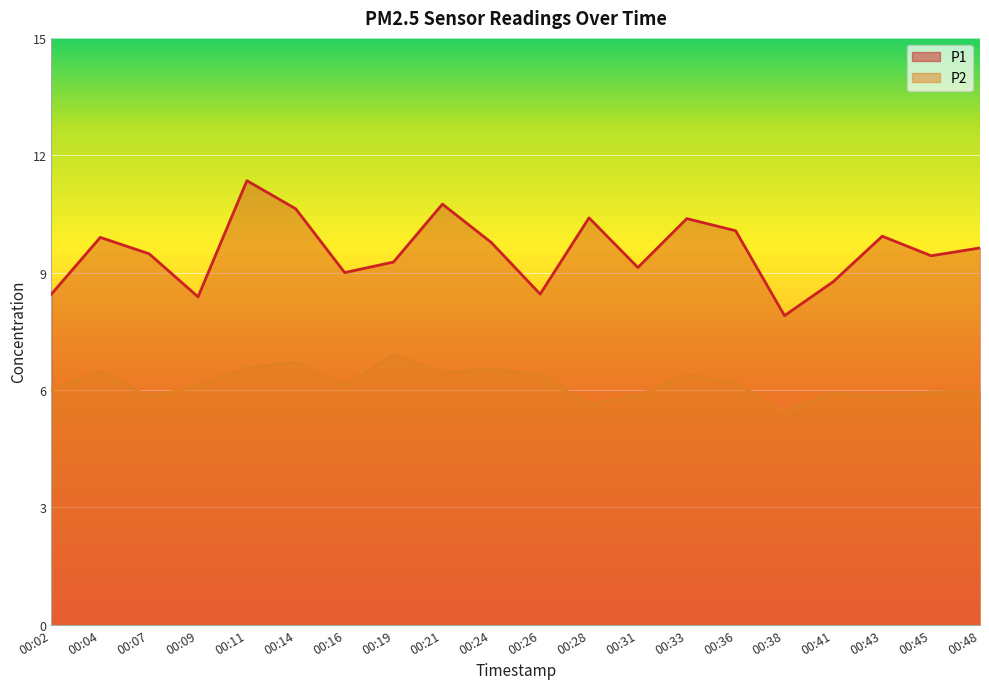

Which series has the largest range (max minus min)?

P1